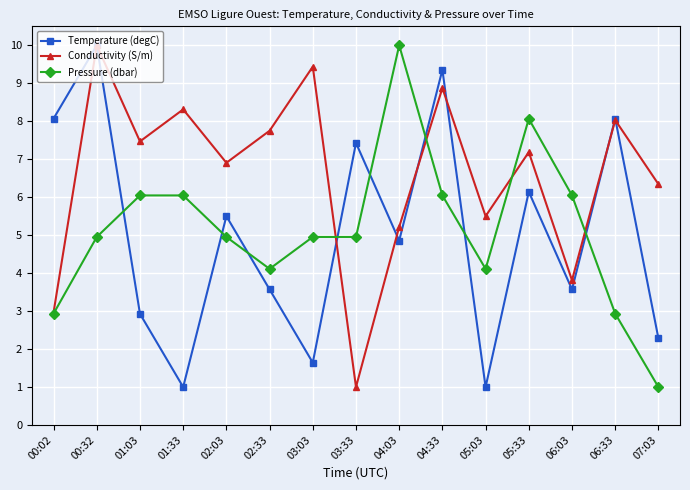

True or false: Conductivity (S/m) and Temperature (degC) intersect in this chart.

True